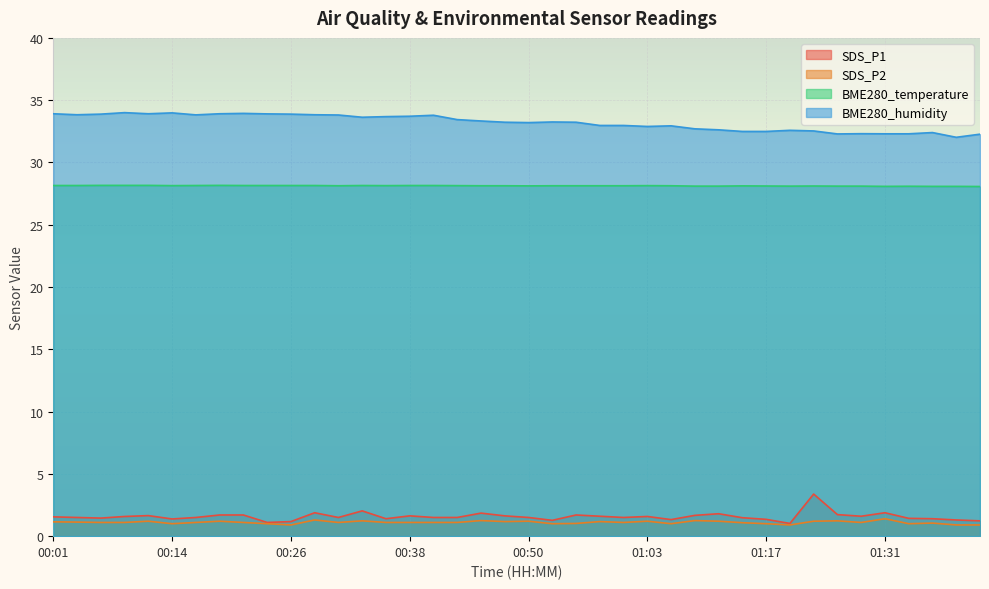

The value of SDS_P1 at 00:09 is 1.6. True or false?

True